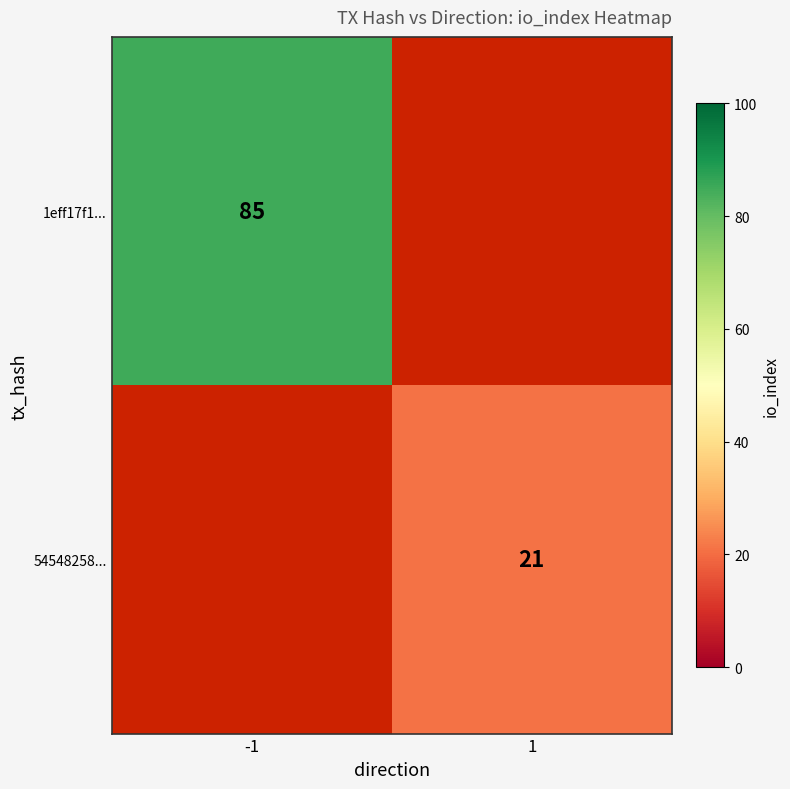

Is the value of 1eff17f1... at -1 greater than the value of 54548258... at 1?

Yes